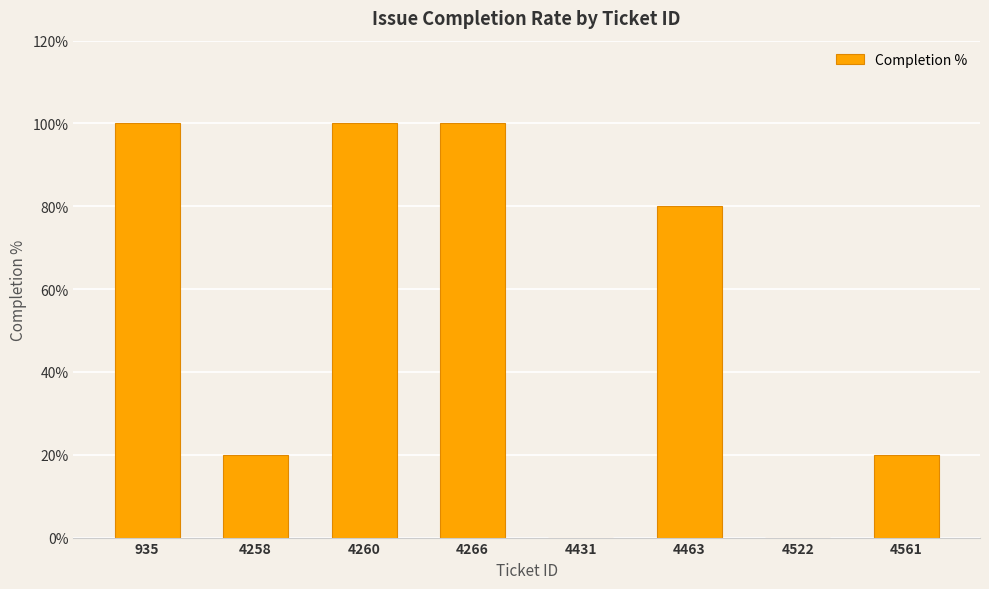

What is the change in value from 4258 to 4266?

+80